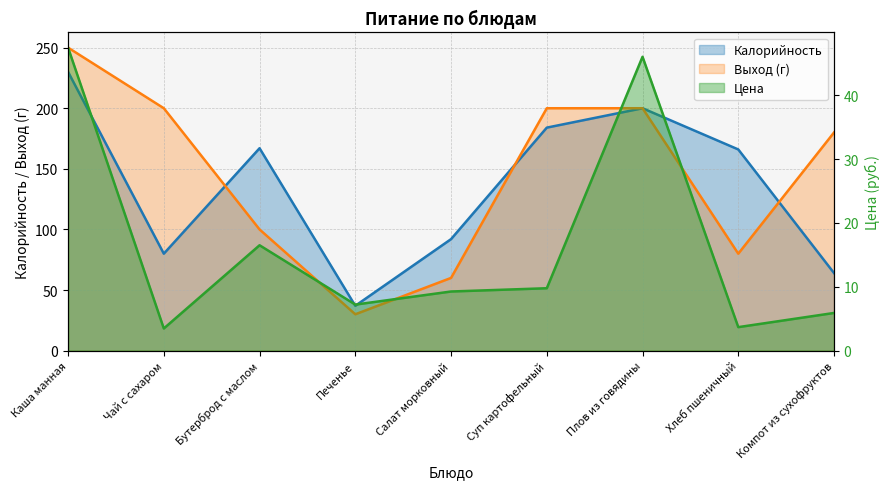

What is the total value across all series at Суп картофельный?

393.8